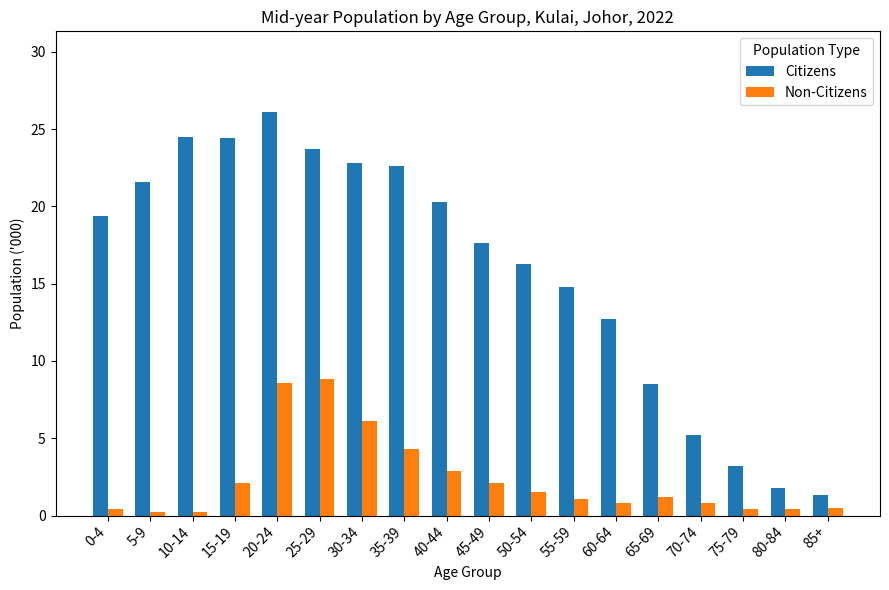

Is it true that Citizens equals 14.4 at 35-39?

False